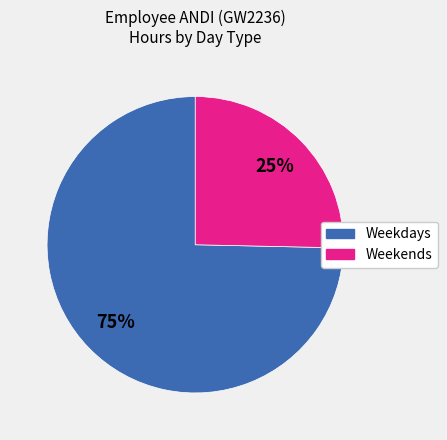

True or false: Weekends accounts for 25% of the total.

True